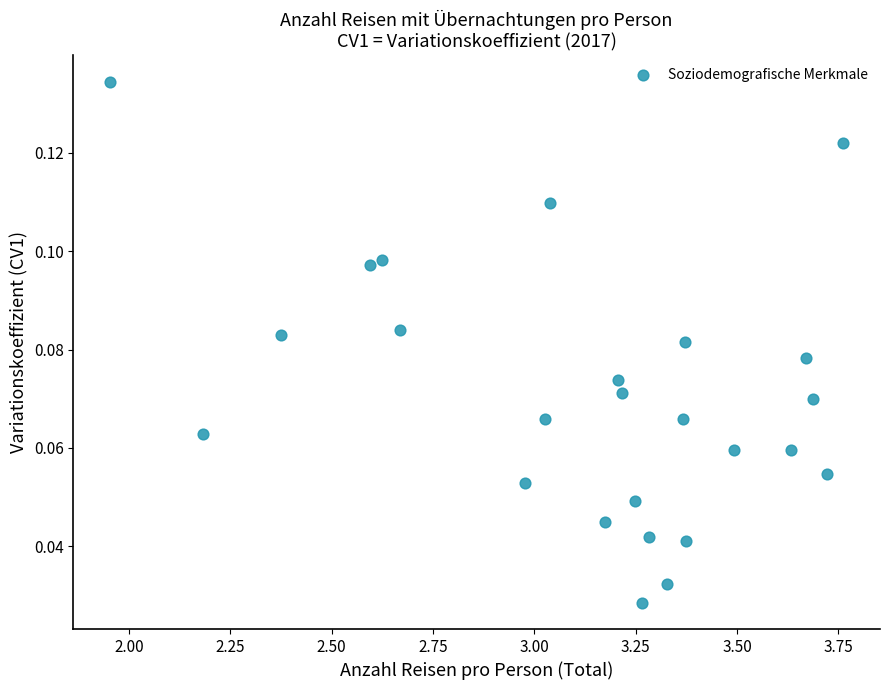

What is the range of X values (max minus min)?

1.8